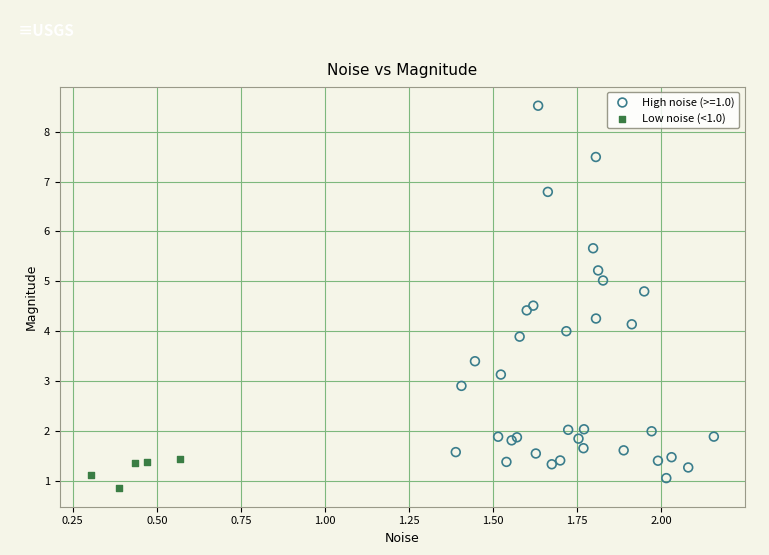

Which series has the largest Y range (max minus min)?

High noise (>=1.0)